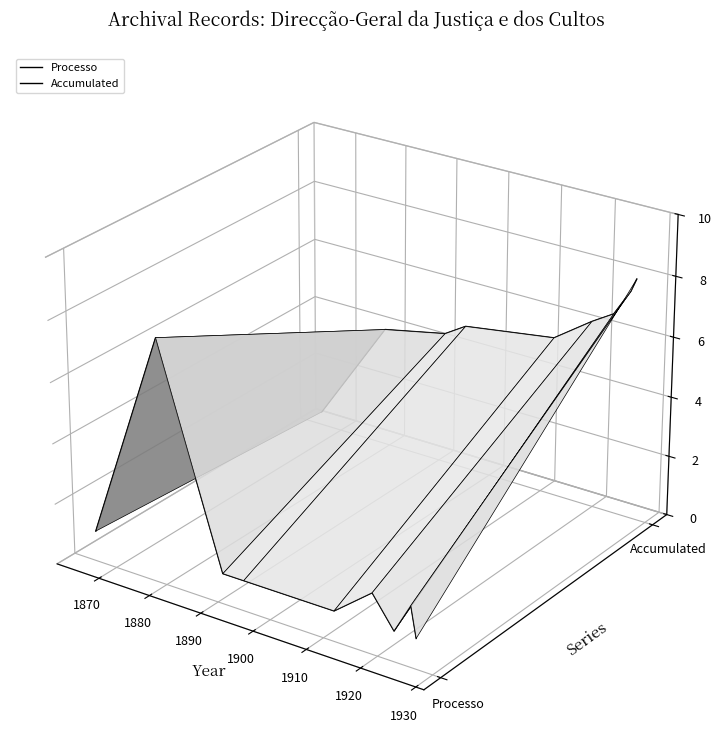

At which label does Processo first exceed 0?

1870